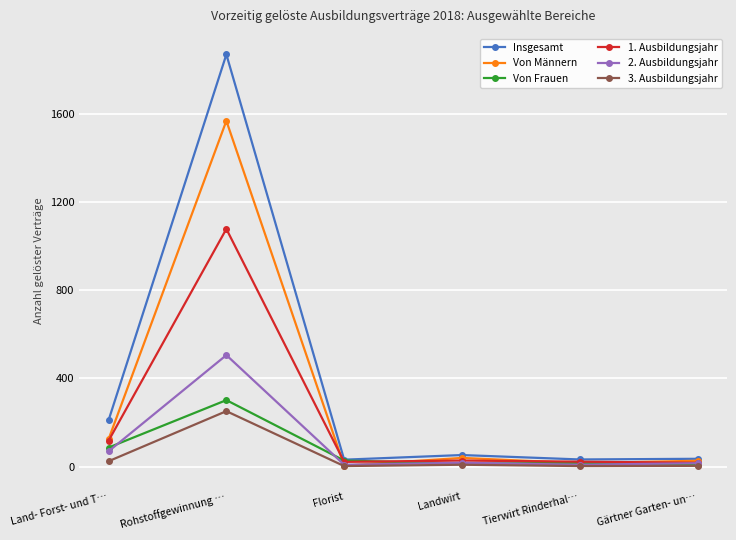

What is the difference between the highest and lowest values at Land- Forst- und T…?

186